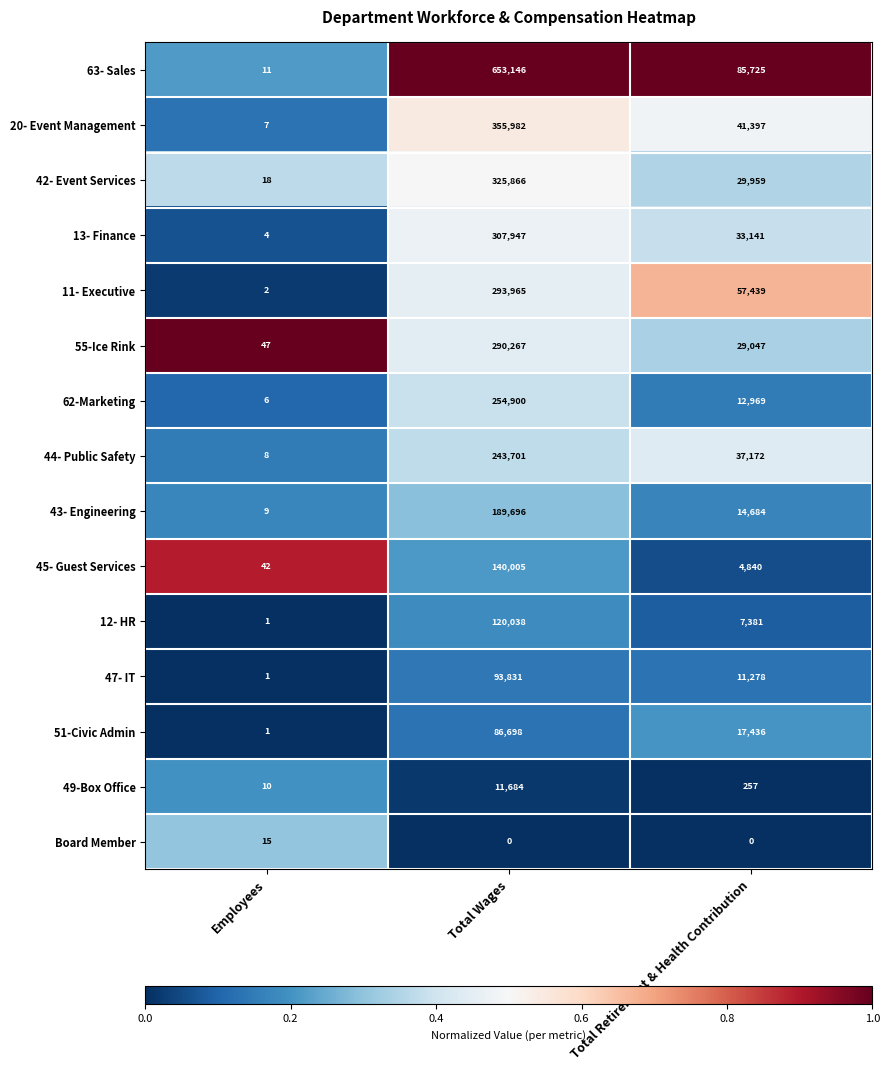

At which category is the sum across all series the highest?

Total Wages